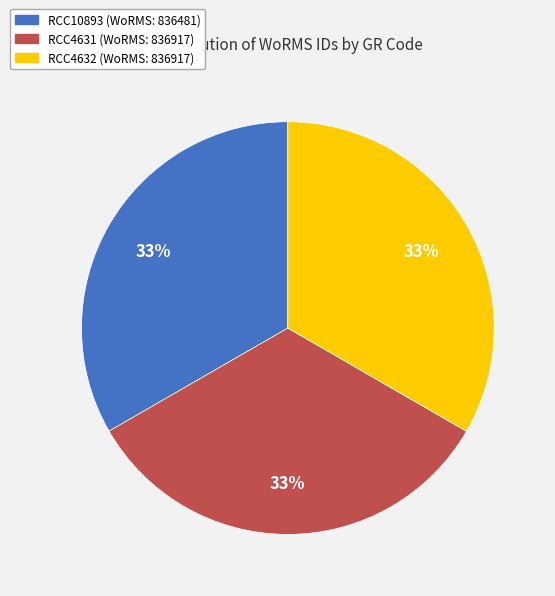

What is the ratio of the value at RCC4632 to the value at RCC4631?

1.0